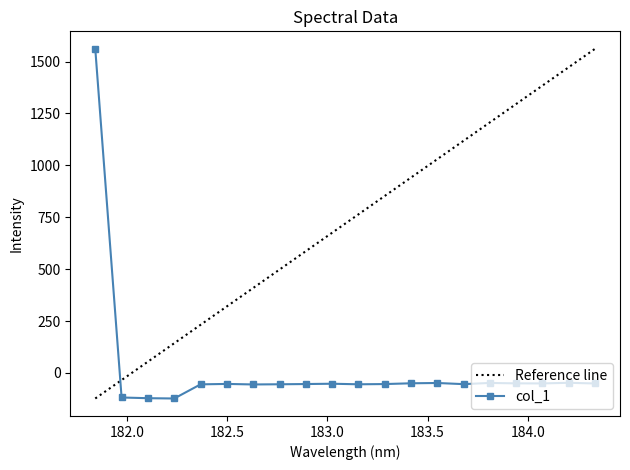

What is the difference between the maximum and minimum values?

1684.8